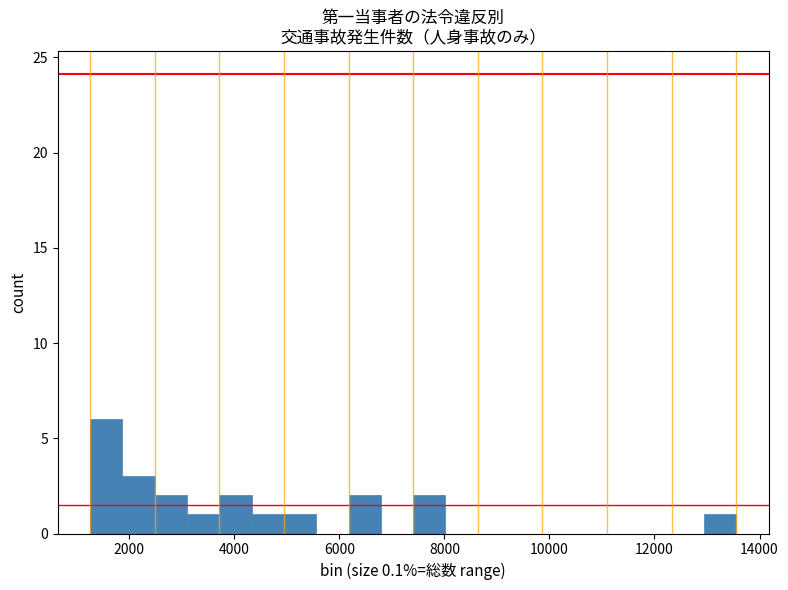

Read against the x-axis, roughly where is the centre of the tallest bar?

1600